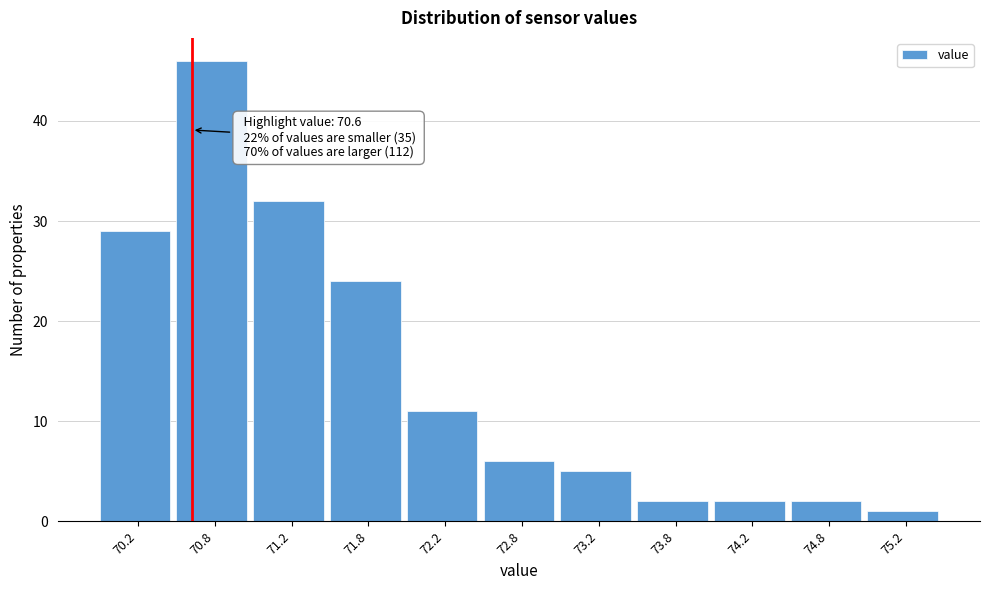

Which range on the x-axis has the tallest bar?

70.5 to 71.0